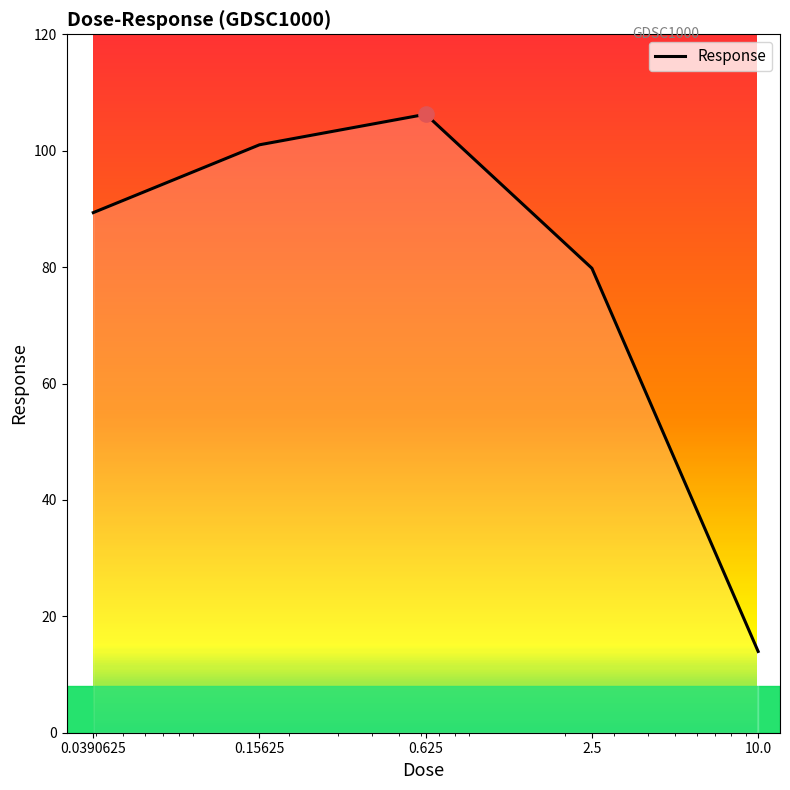

What is the smallest value displayed?

14.0